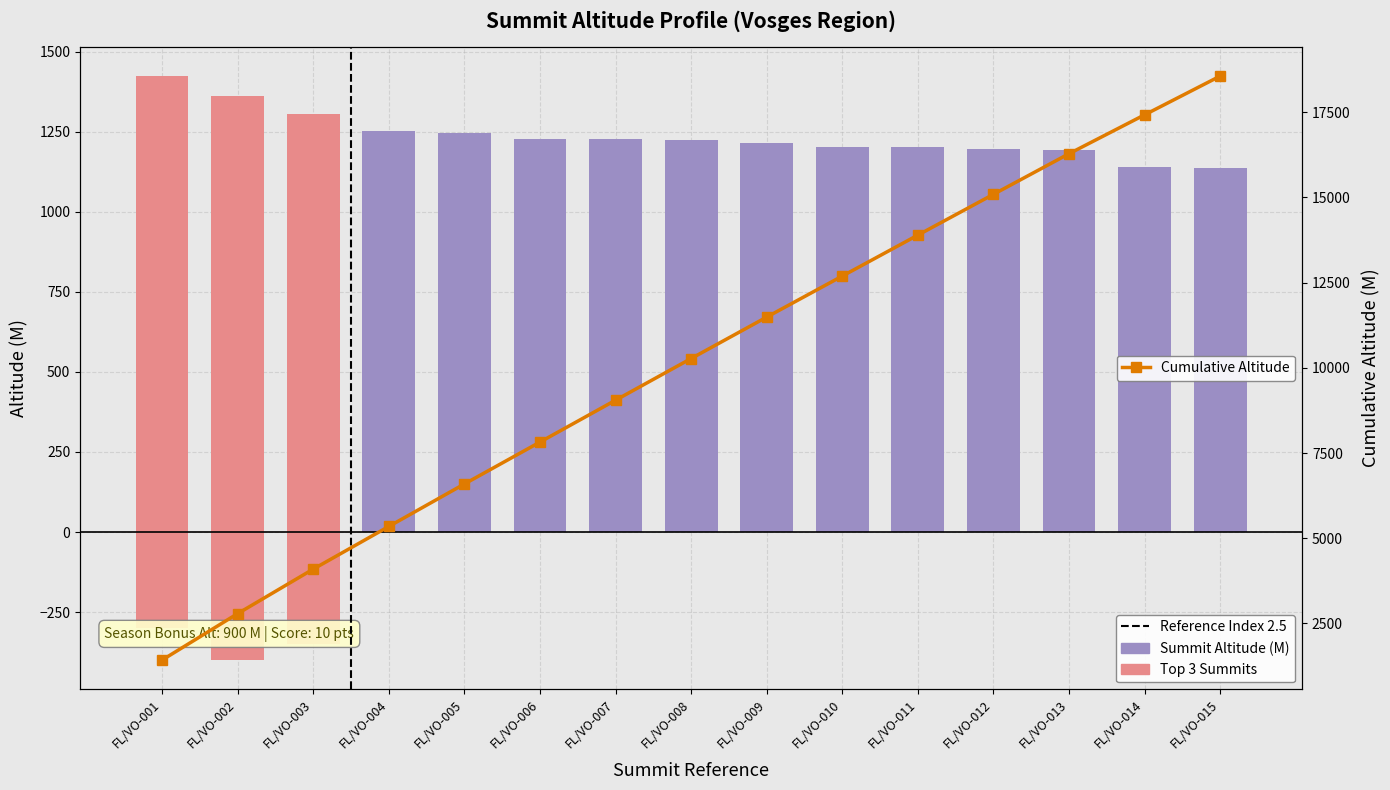

What is the sum of the values at FL/VO-005 and FL/VO-007?

2476